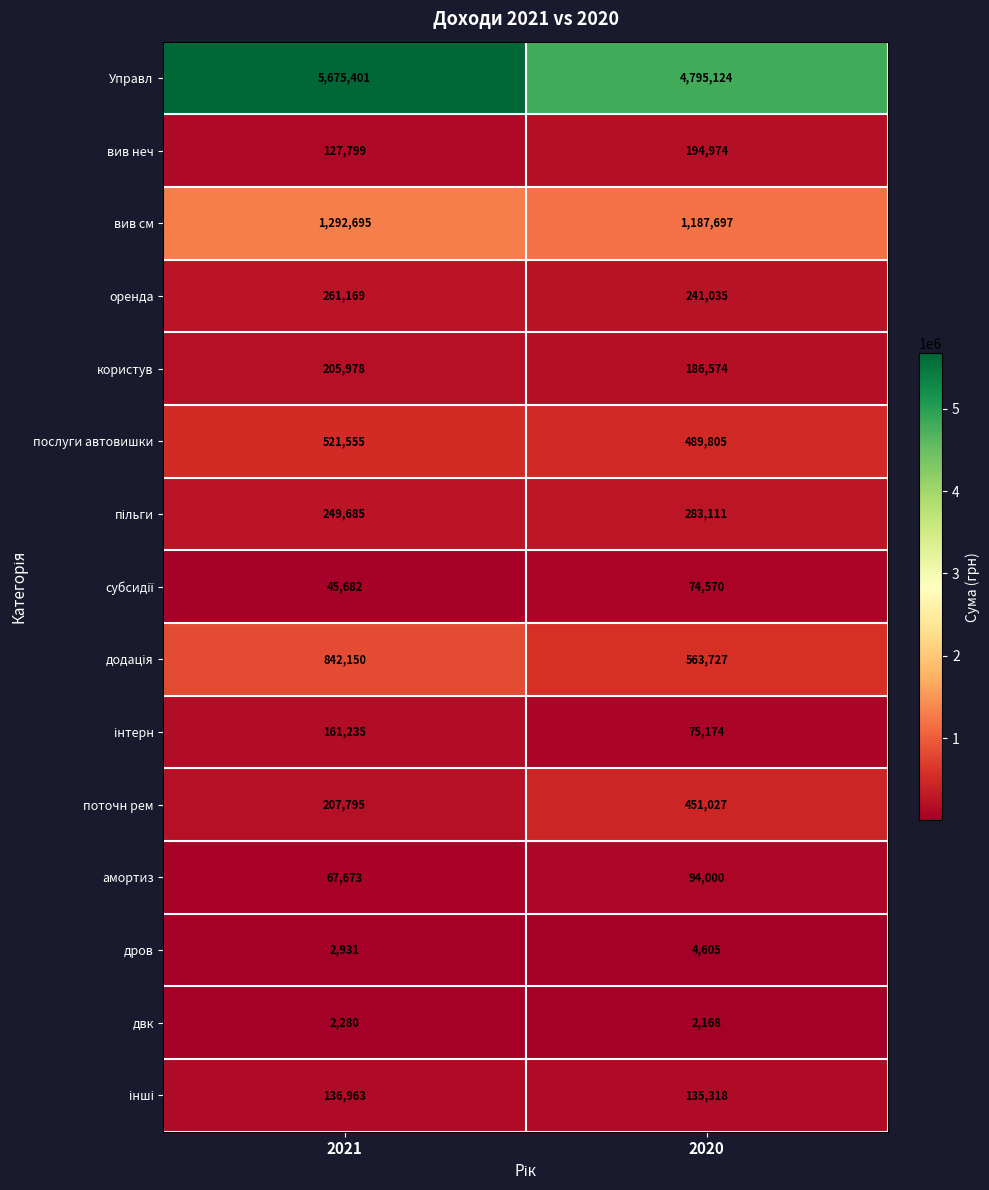

What is the sum of the поточн рем values at 2021 and 2020?

658822